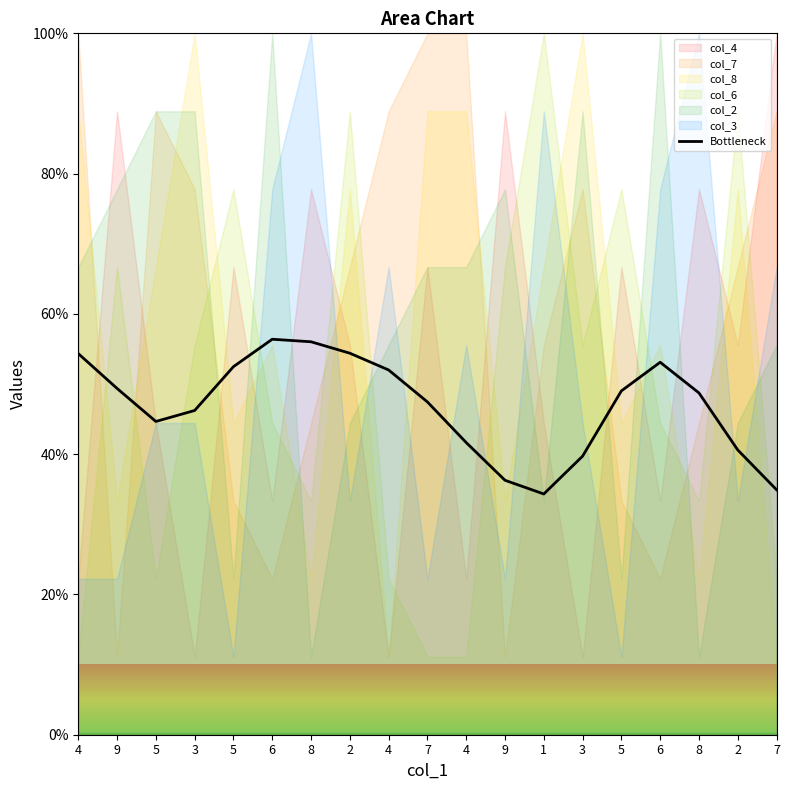

Which has a higher value, 6 or 8?

6